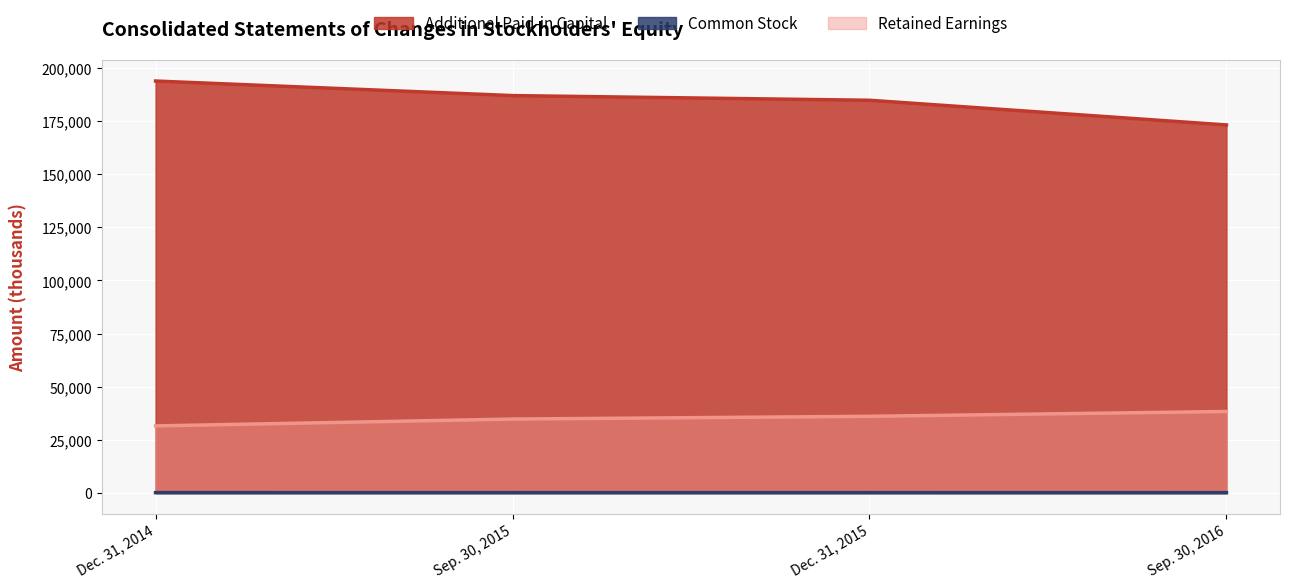

What is the minimum value shown in the chart?

193